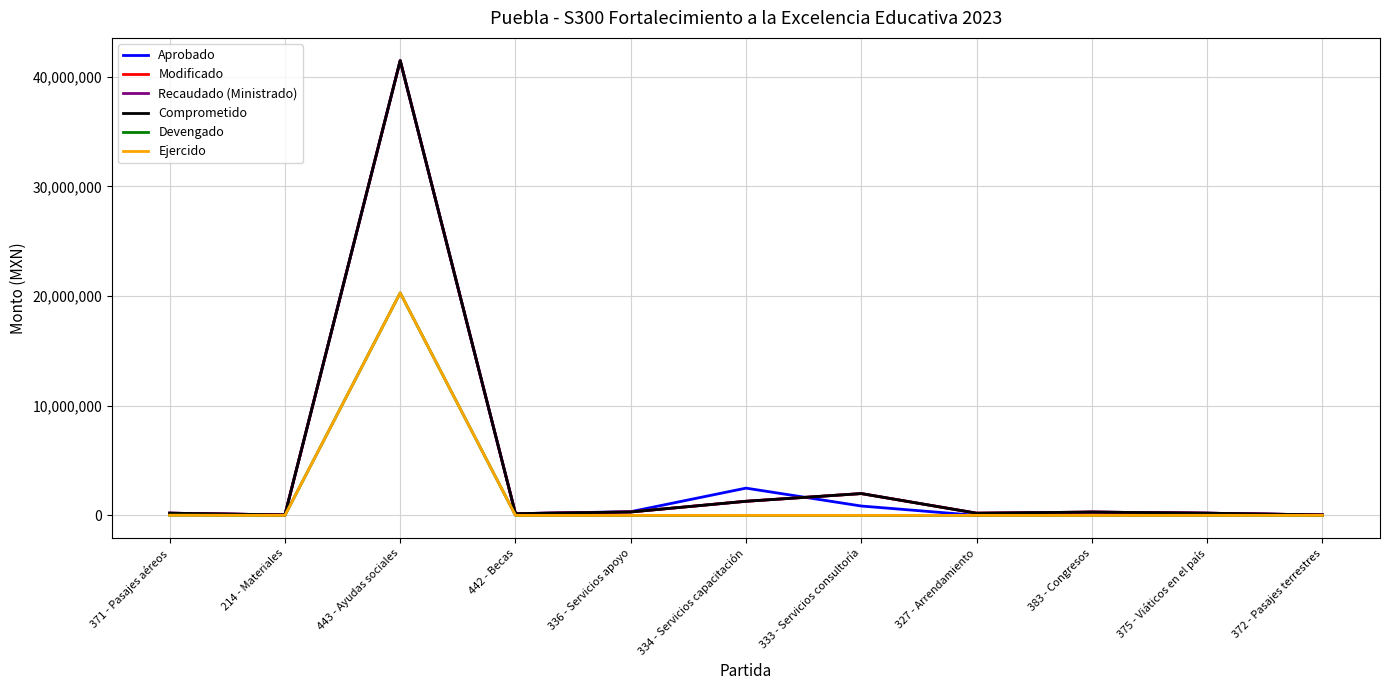

Where is the first local minimum for Devengado?

214 - Materiales